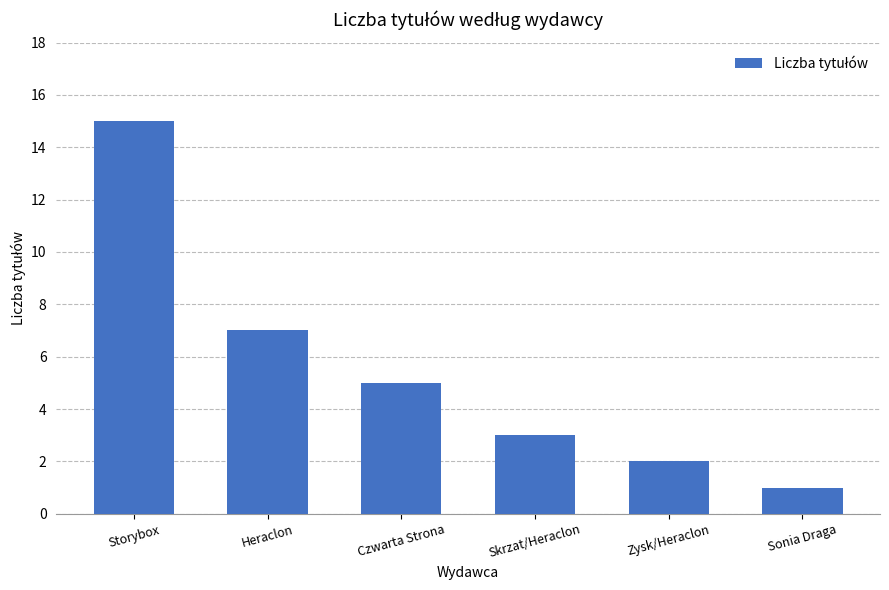

Which has a higher value, Sonia Draga or Zysk/Heraclon?

Zysk/Heraclon